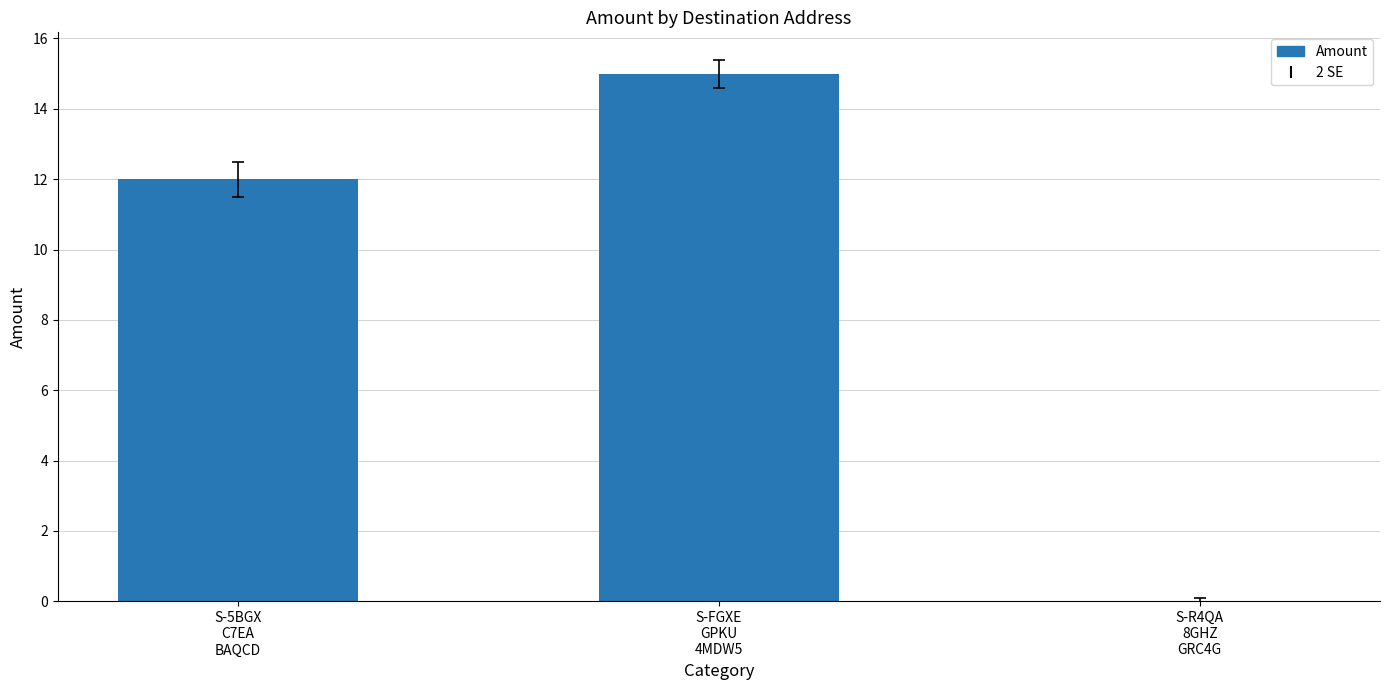

What is the sum of all values?

27